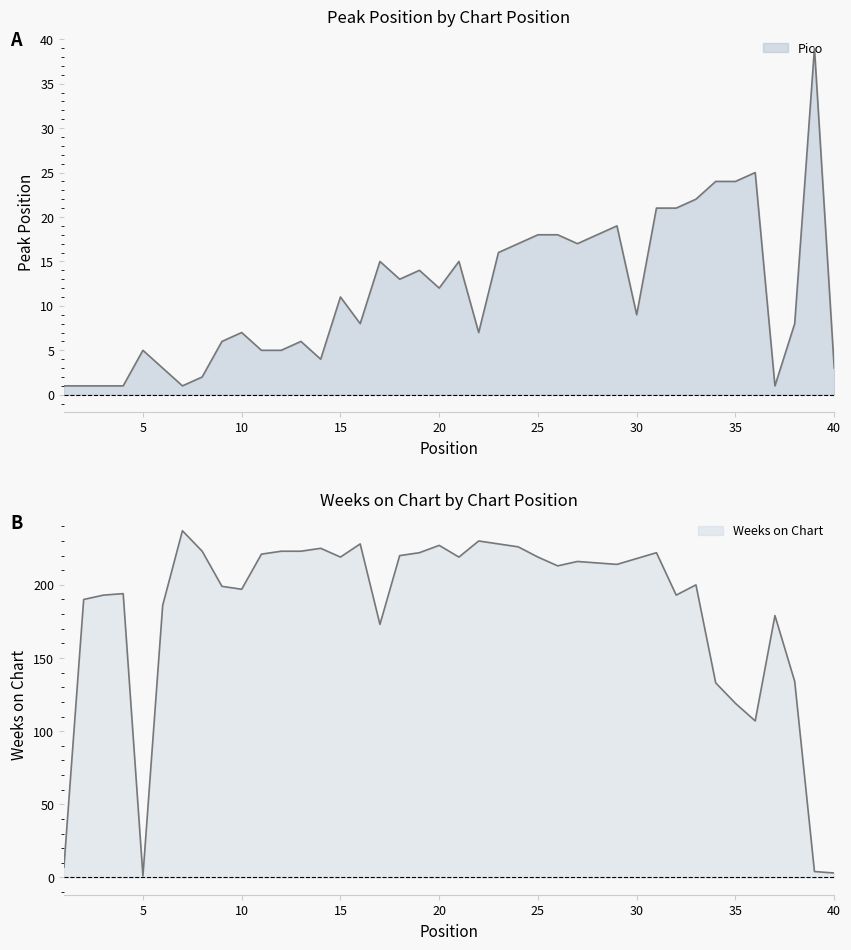

True or false: Weeks on Chart and Pico cross at least once.

True